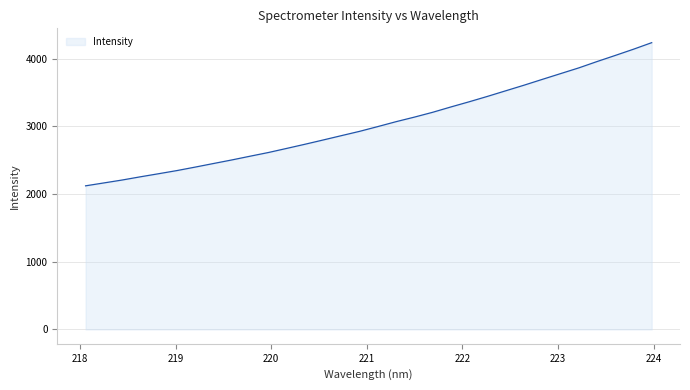

What is the minimum value shown in the chart?

2121.0